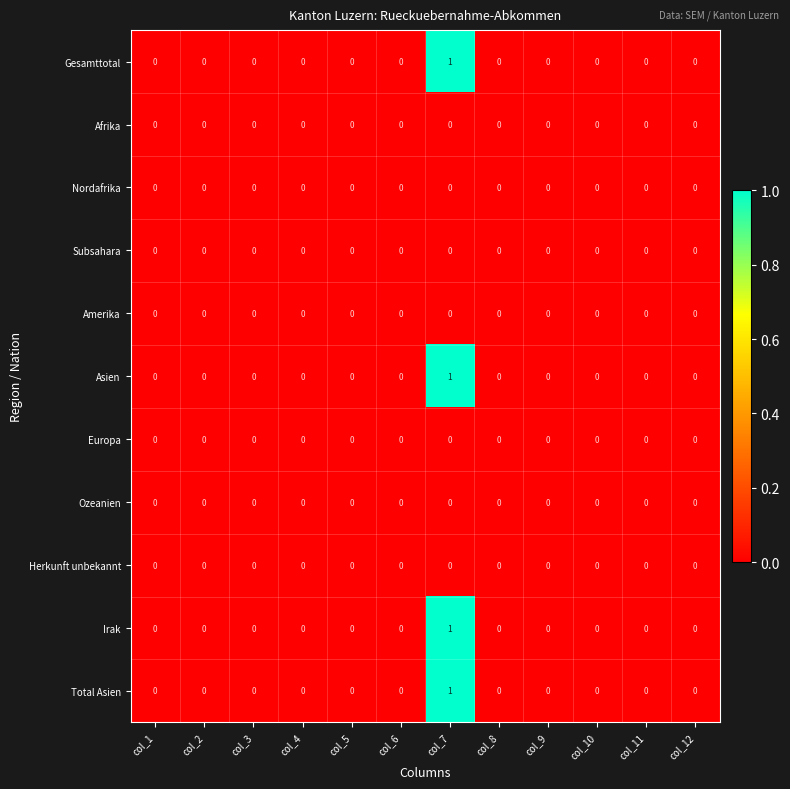

Is it true that Total Asien equals 0 at col_3?

True